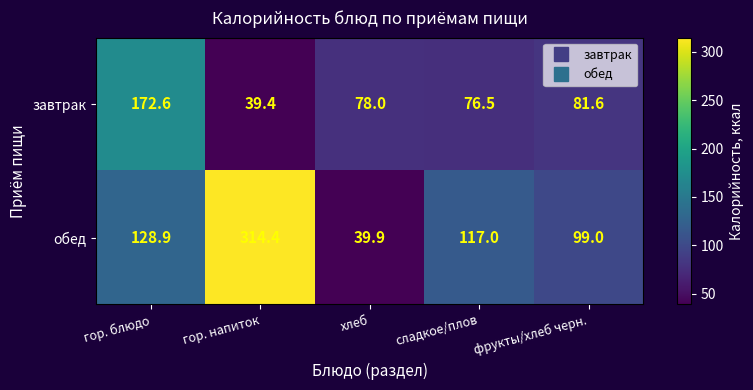

Count the number of data series in this chart.

2